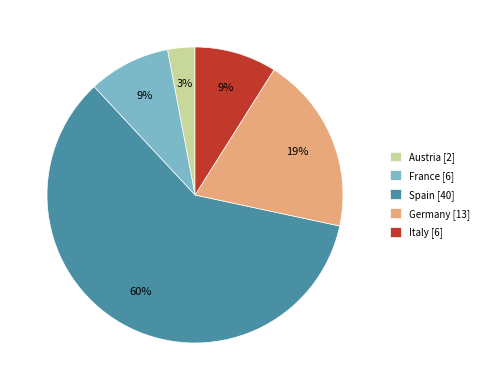

Which has a higher value, Germany or Spain?

Spain